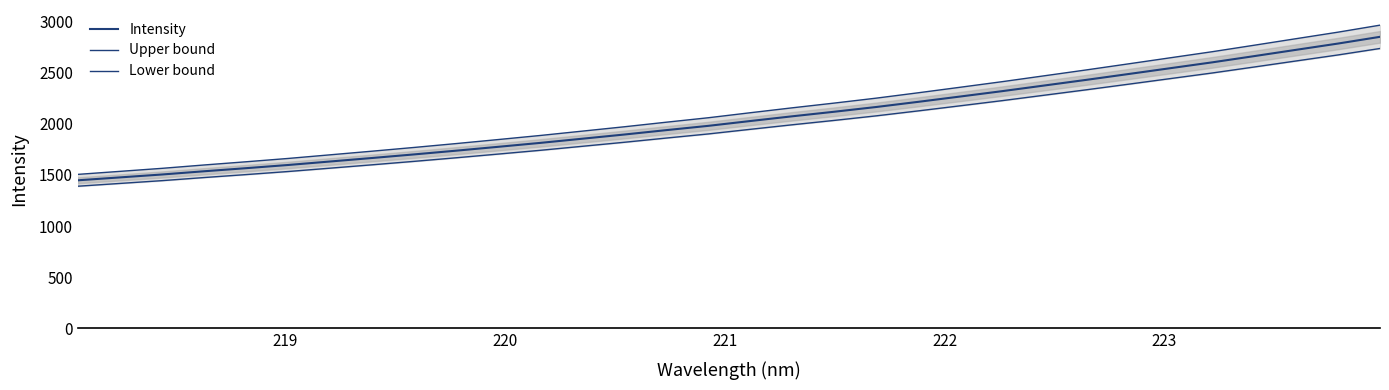

True or false: Upper bound and Intensity cross at least once.

False